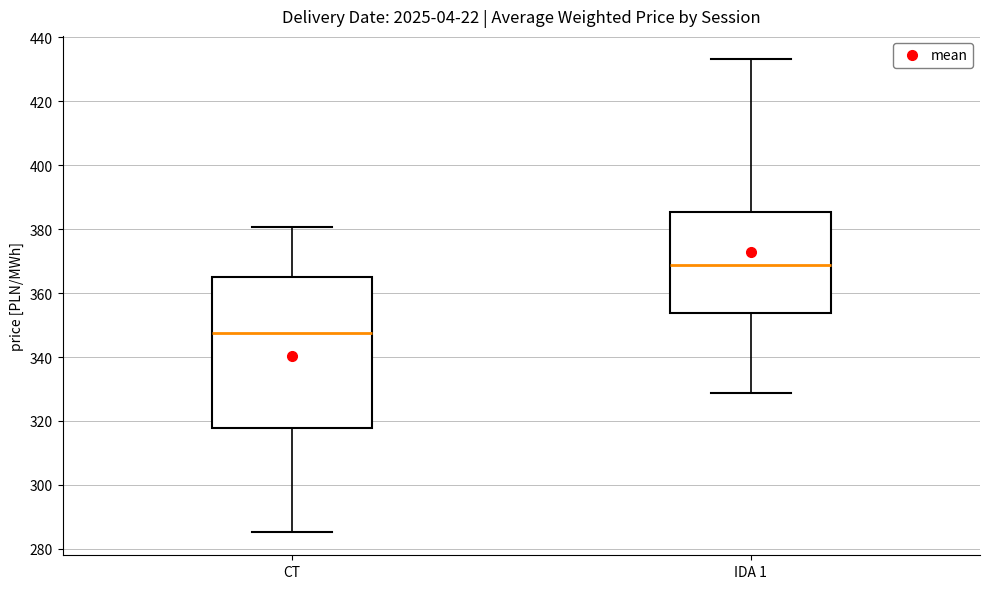

Where is the upper edge of the box for CT on the y-axis? The values are not printed on the chart, so give them approximately, as read against the axis.

366